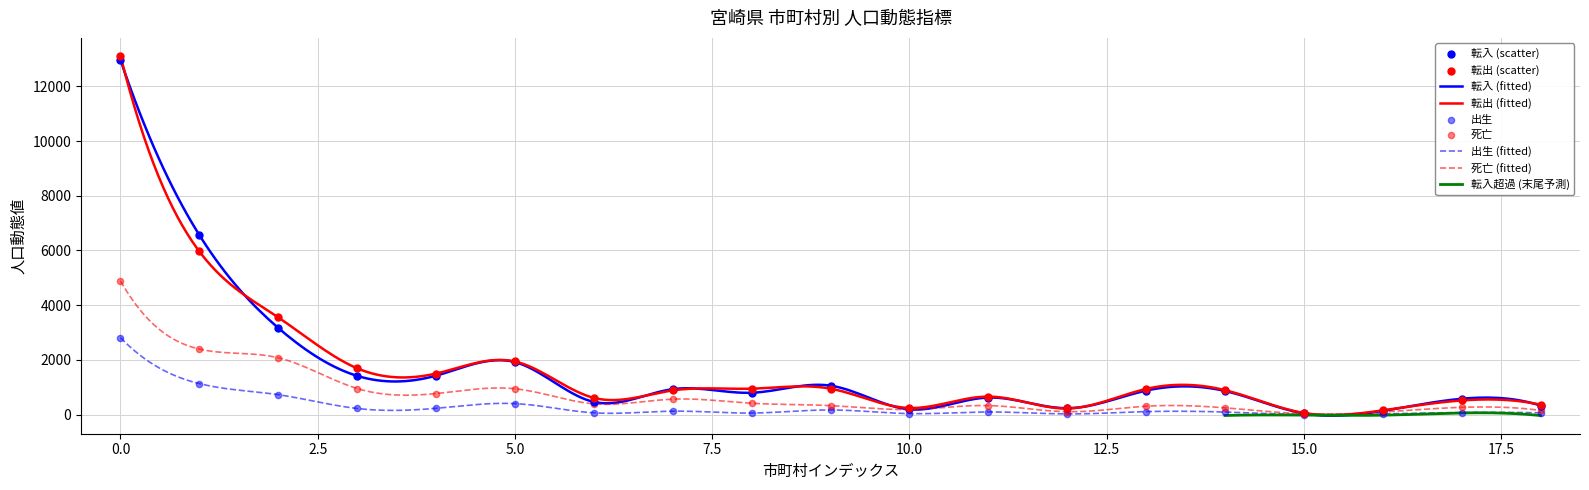

What is the total value across all series at 国富町?

1716